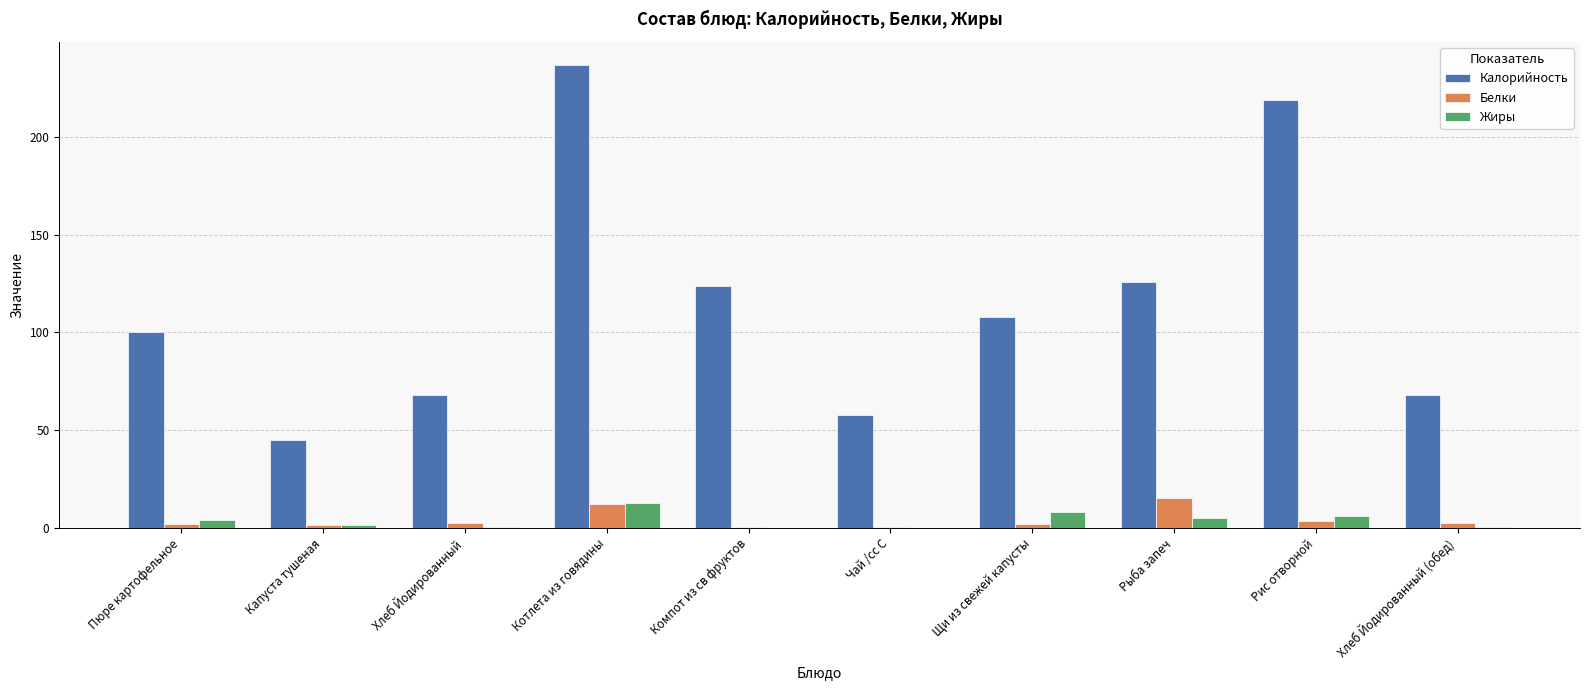

At which category is the sum across all series the highest?

Котлета из говядины